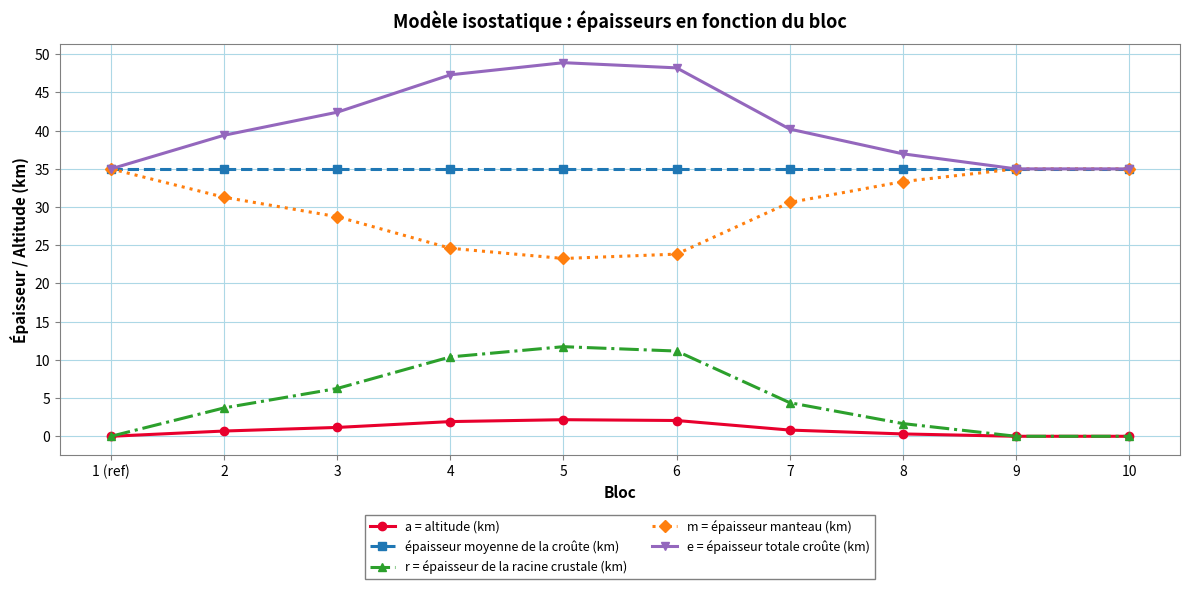

True or false: e = épaisseur totale croûte (km) has more than 1 points higher than both neighbors.

False